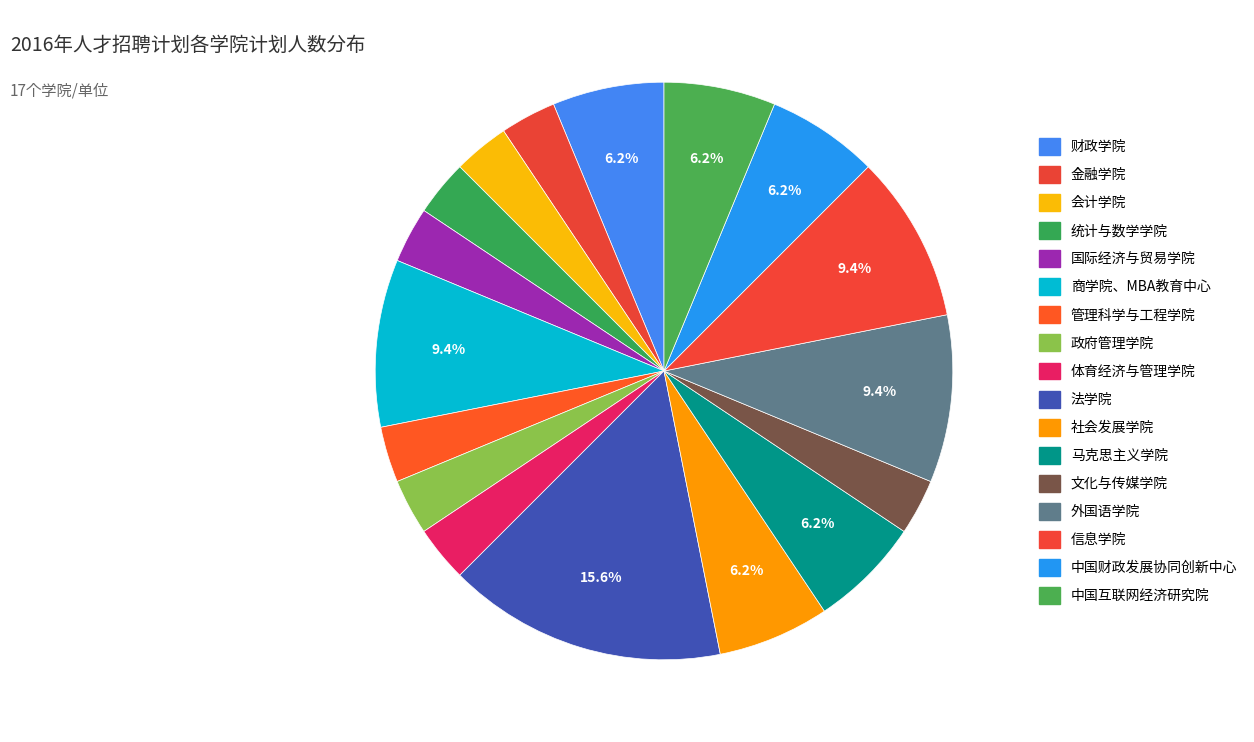

To the nearest percent, what is the combined percentage of 会计学院 and 社会发展学院?

9%